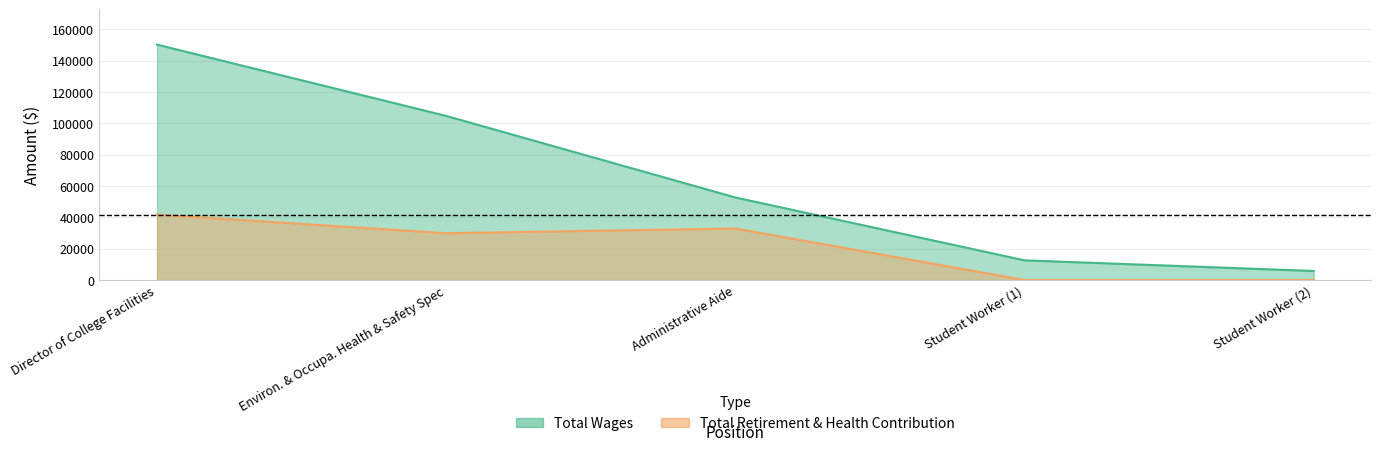

Count the number of data series in this chart.

2